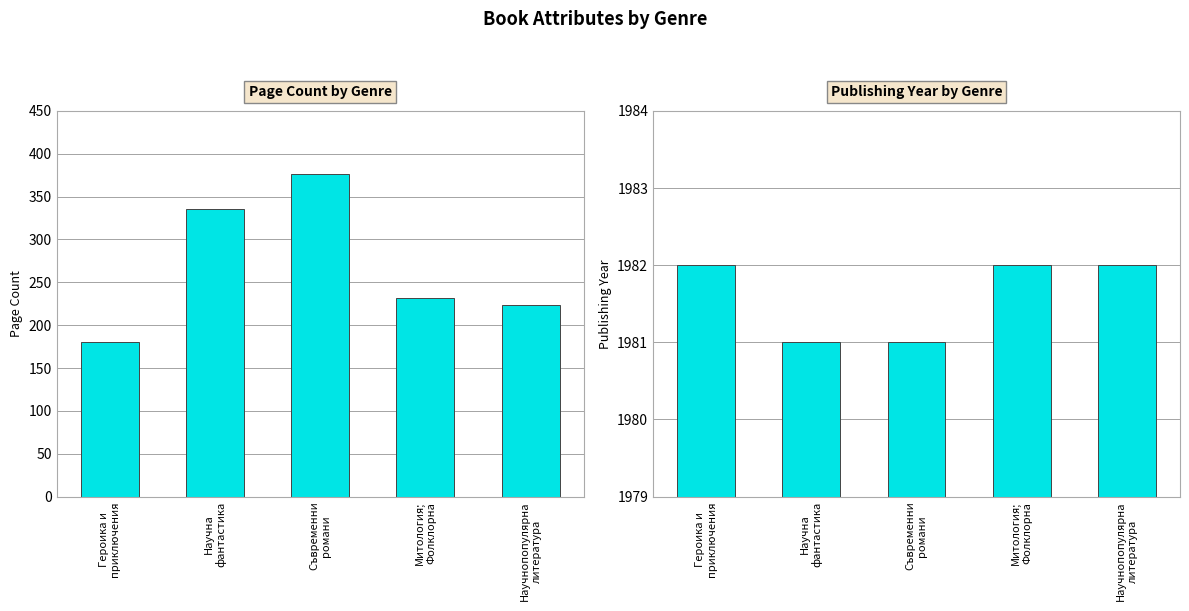

At Научна
фантастика, list the series in order from smallest to largest.

pageCount, publishingYear